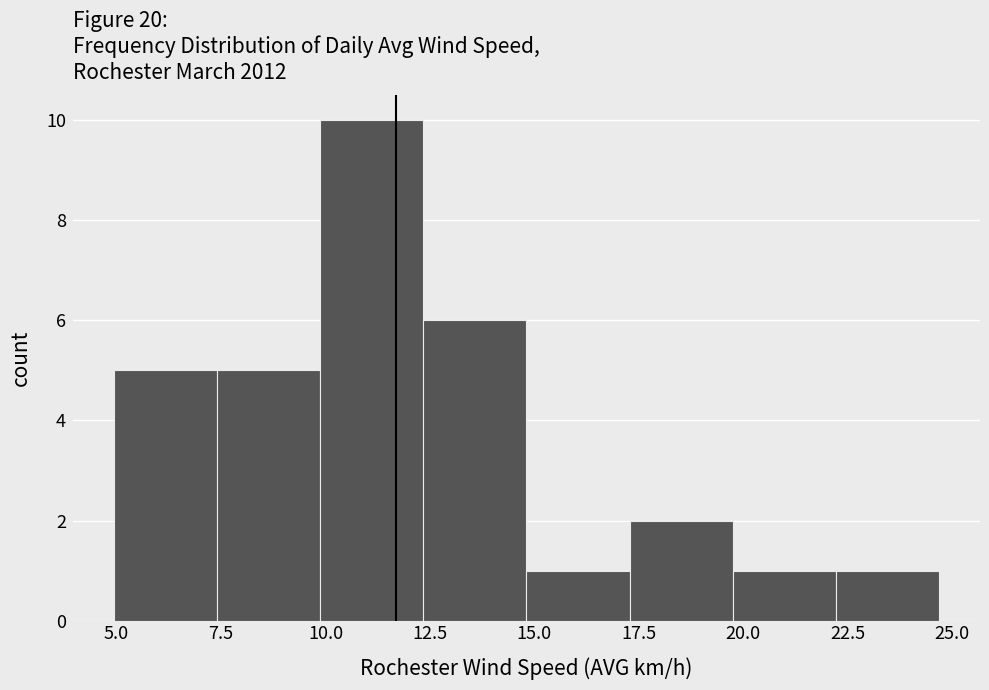

What is the height of the bar covering 15.0 to 17.5 on the x-axis? Neither the bar edges nor the heights are printed on the chart, so give them approximately, as read against the axes.

1